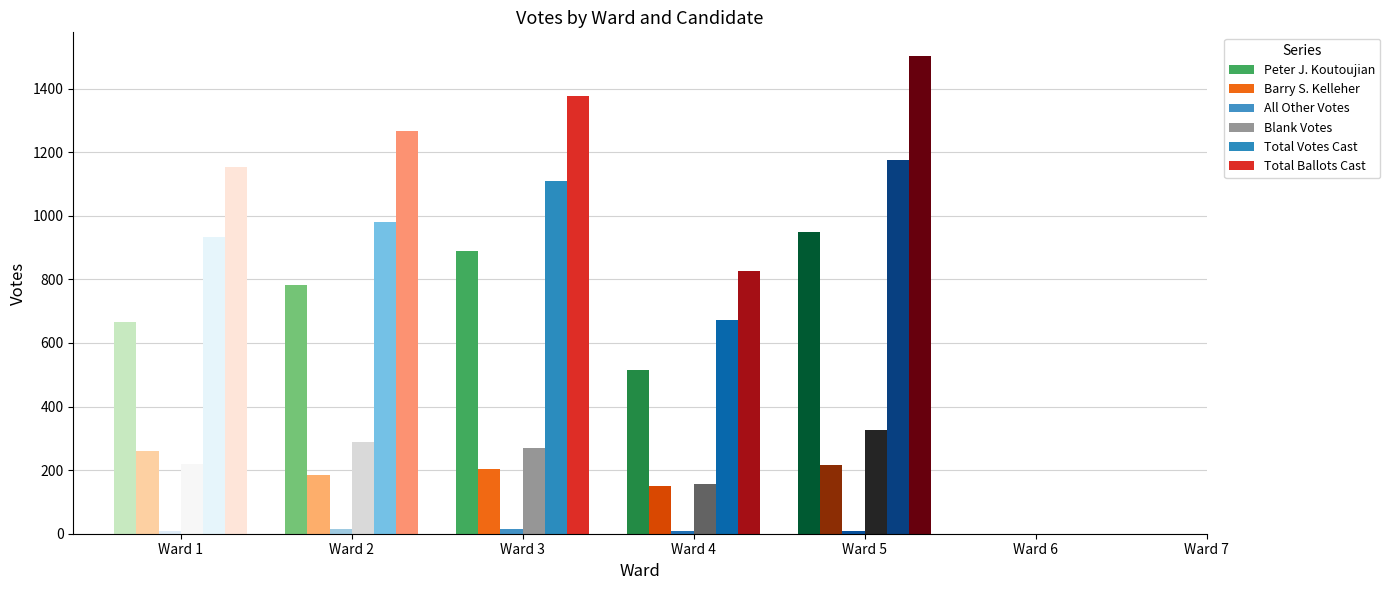

Which has a higher value, Ward 5 or Ward 6?

Ward 5